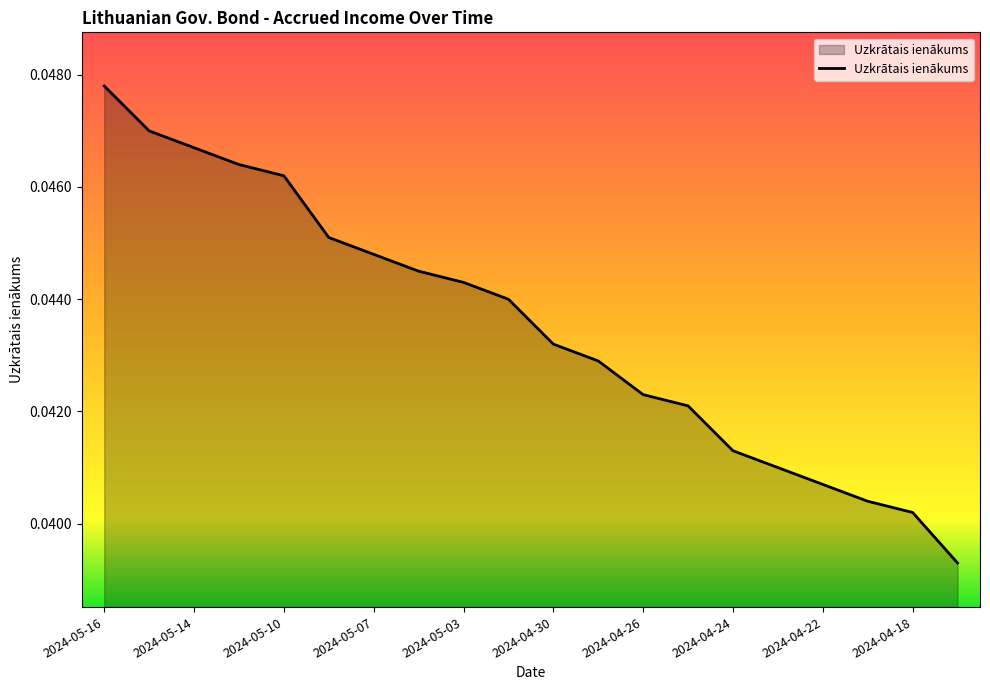

Which label corresponds to the smallest value in the chart?

2024-04-17